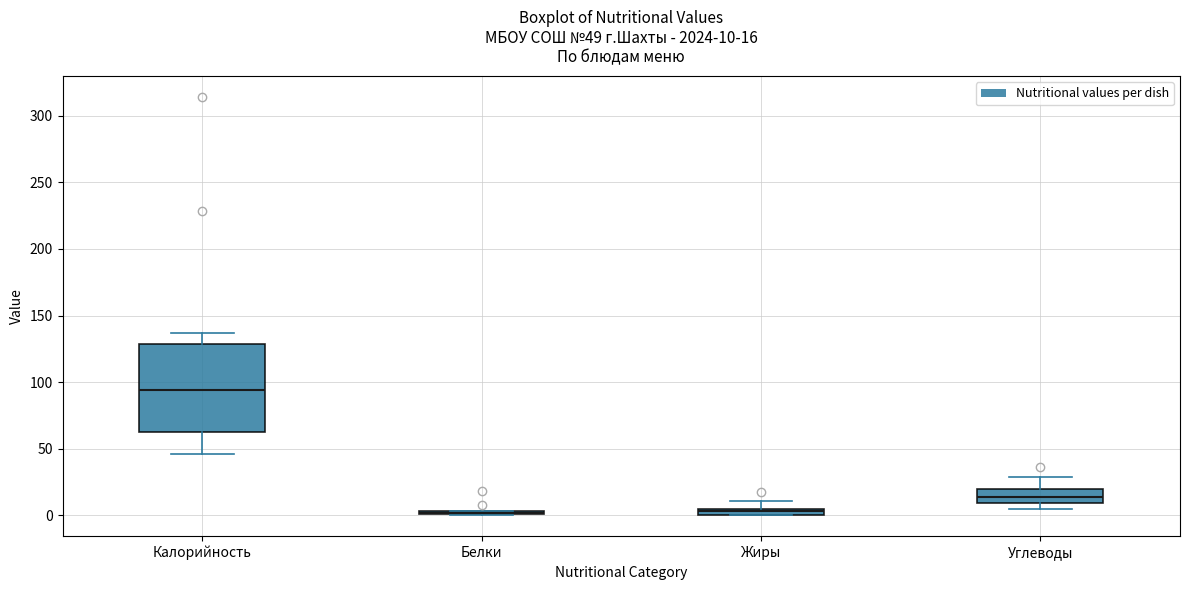

Which box is the tallest, from its lower edge to its upper edge?

Калорийность